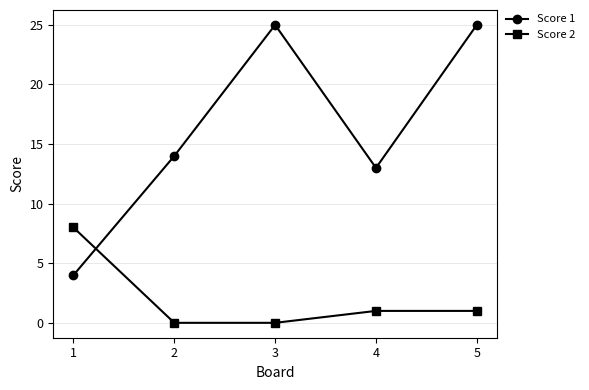

Is this an area chart (filled region under the line)?

No